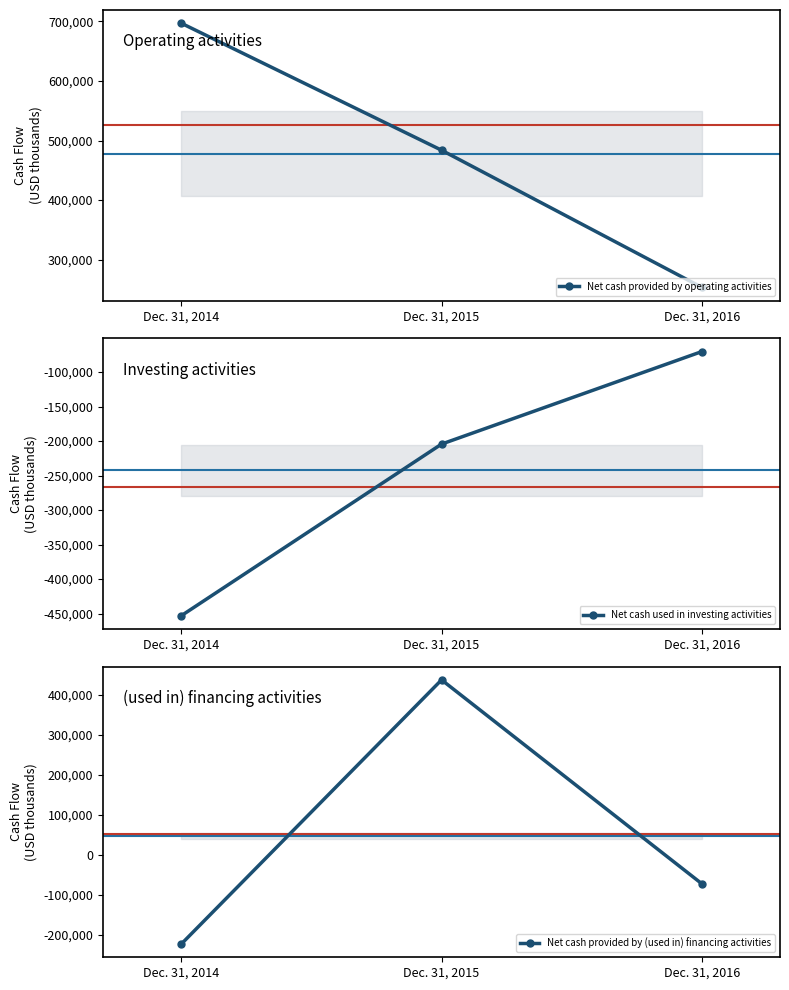

Reading right to left, list all the values displayed in this chart.

Net cash provided by operating activities: Dec. 31, 2016=253372	Dec. 31, 2015=483733	Dec. 31, 2014=696989
Net cash used in investing activities: Dec. 31, 2016=-70339	Dec. 31, 2015=-204444	Dec. 31, 2014=-453218
Net cash provided by (used in) financing activities: Dec. 31, 2016=-72810	Dec. 31, 2015=437510	Dec. 31, 2014=-223580